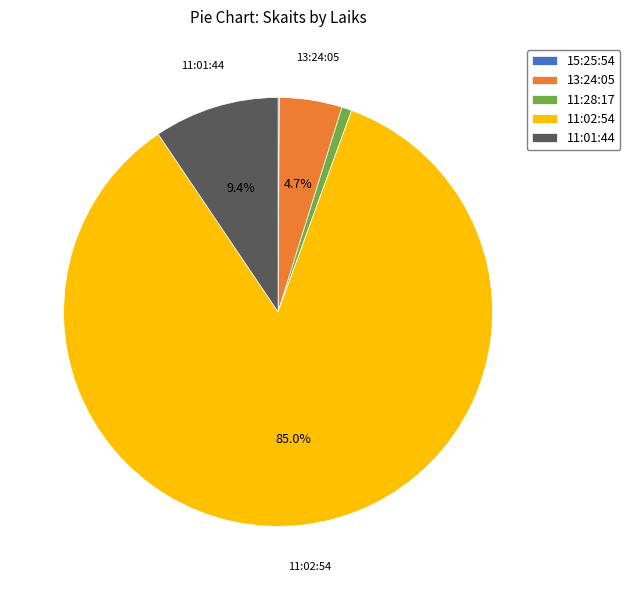

To the nearest percent, what percentage of the pie is 11:01:44?

9%